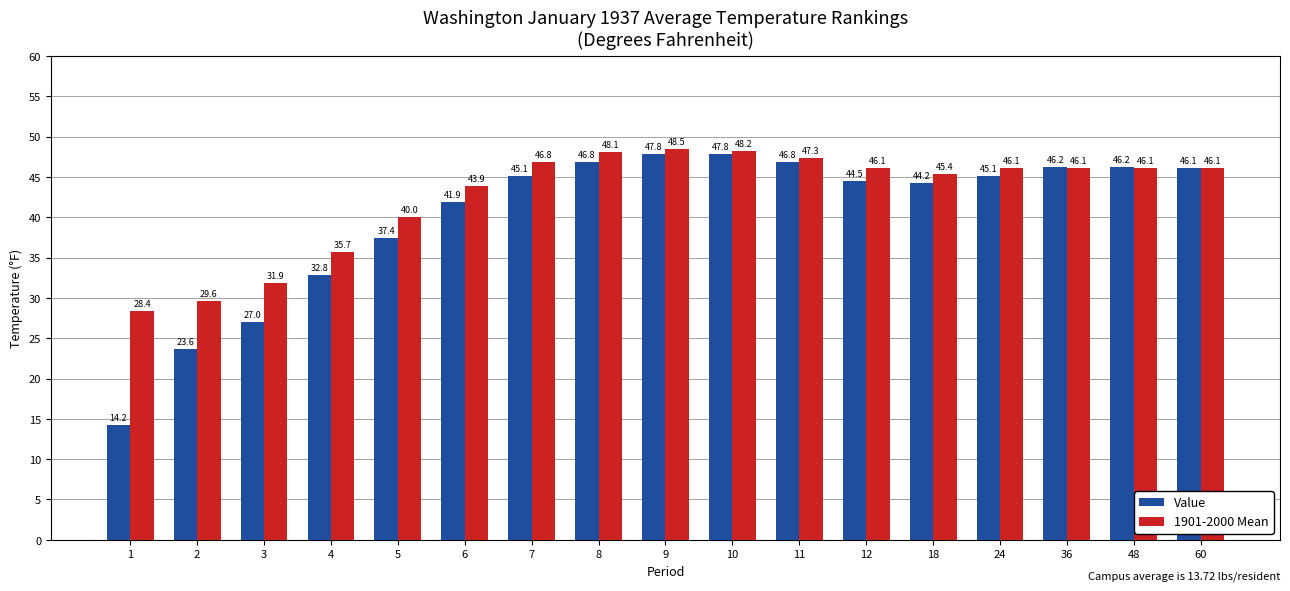

The Value series shows 37.4 at 5. True or false?

True